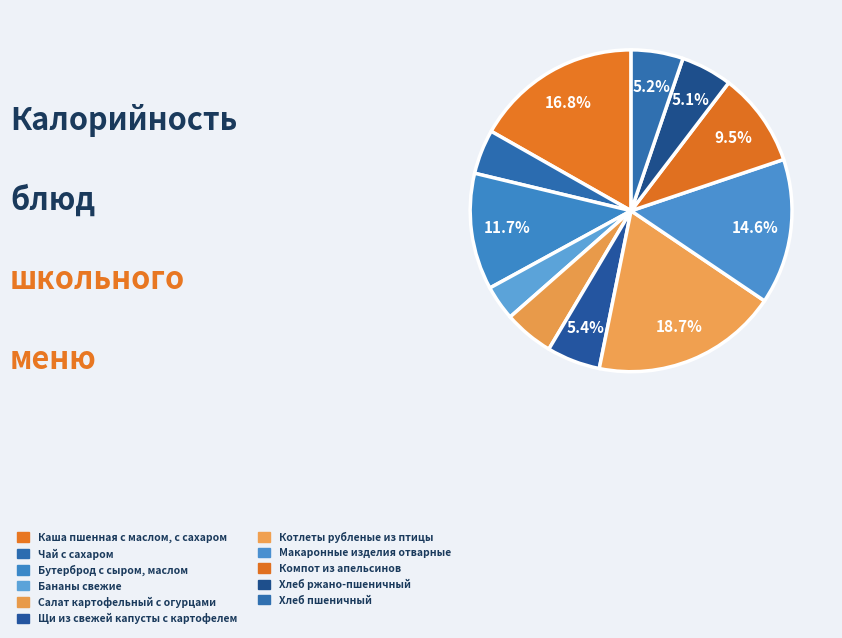

What is the change in value from Салат картофельный с огурцами to Котлеты рубленые из птицы?

+184